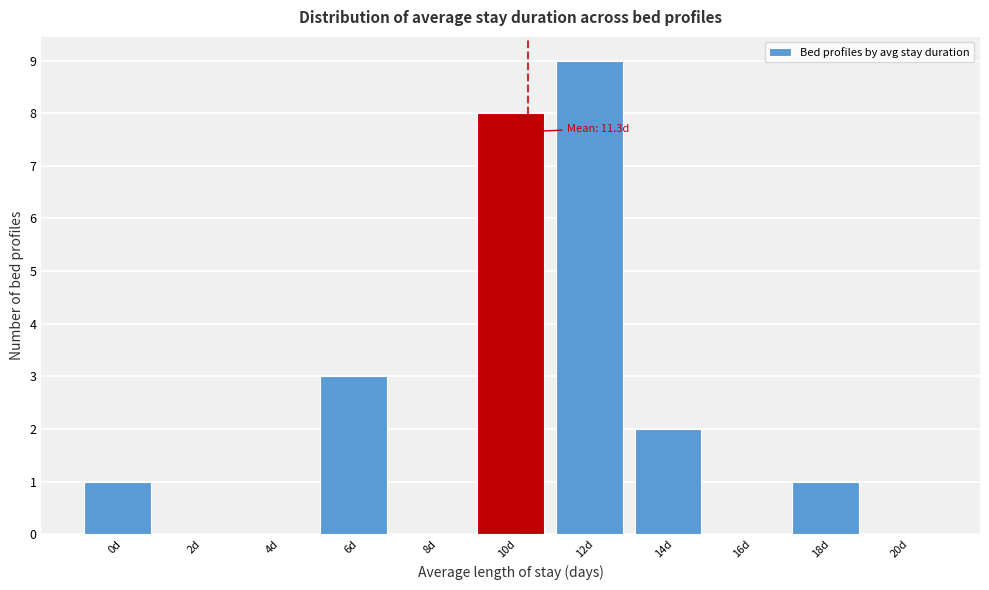

Reading left to right, transcribe all the data shown in this chart.

0d=1	2d=0	4d=0	6d=3	8d=0	10d=8	12d=9	14d=2	16d=0	18d=1	20d=0